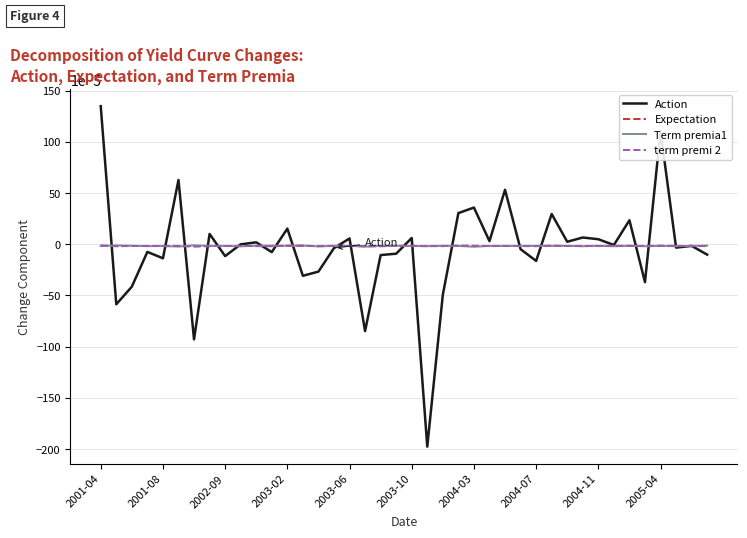

Which series has the widest spread of values?

Action